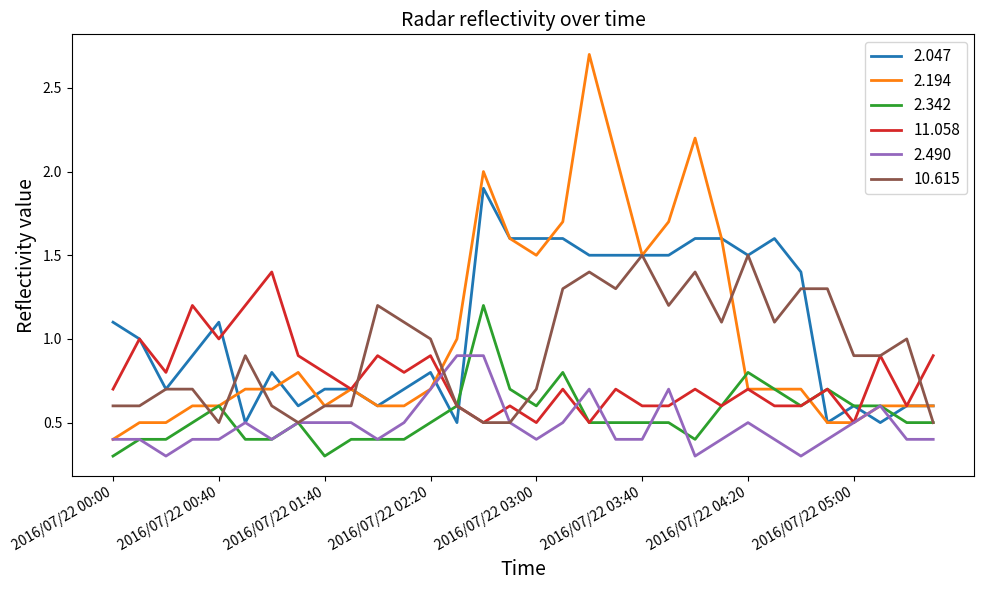

What is the greatest value displayed?

2.7